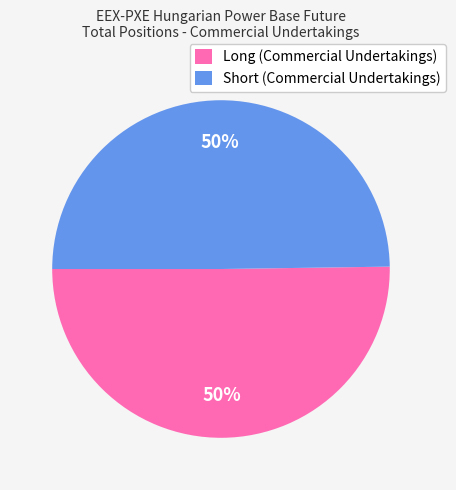

Approximately how many times larger is the value at Long (Commercial Undertakings) compared to Short (Commercial Undertakings)?

1.0